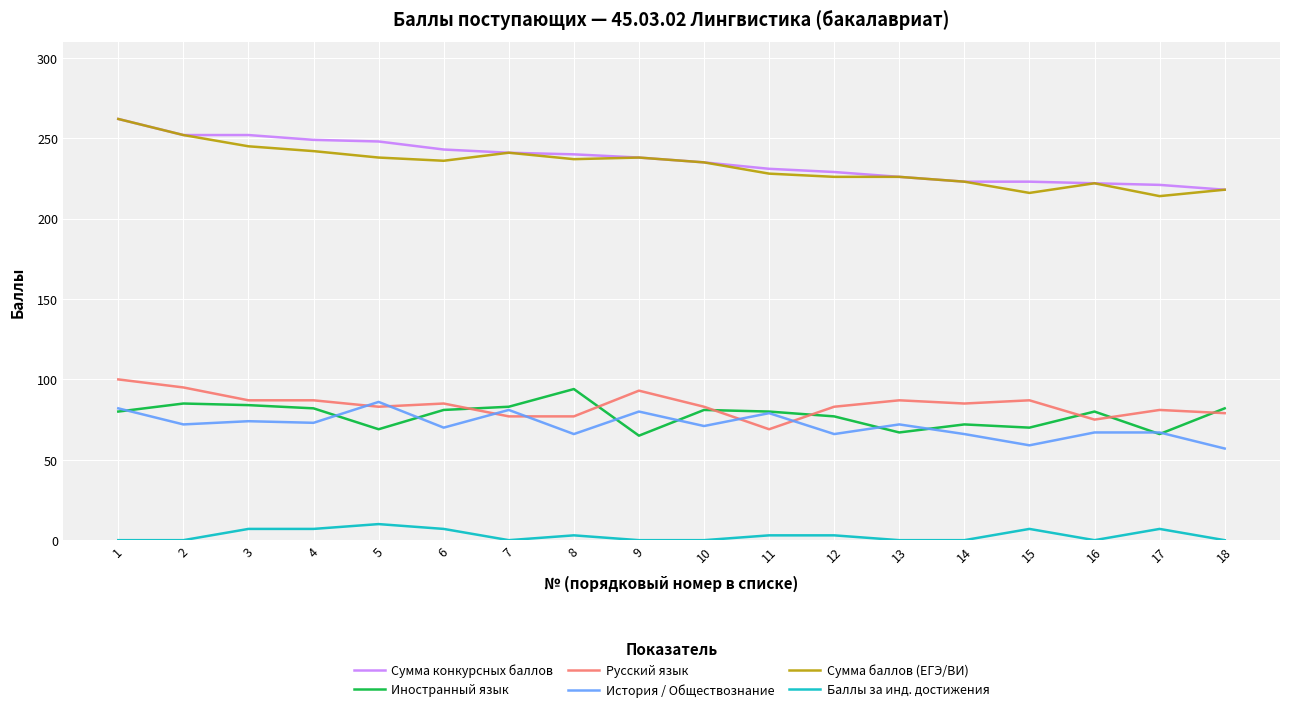

Is it true that Сумма конкурсных баллов equals 235 at 10?

True